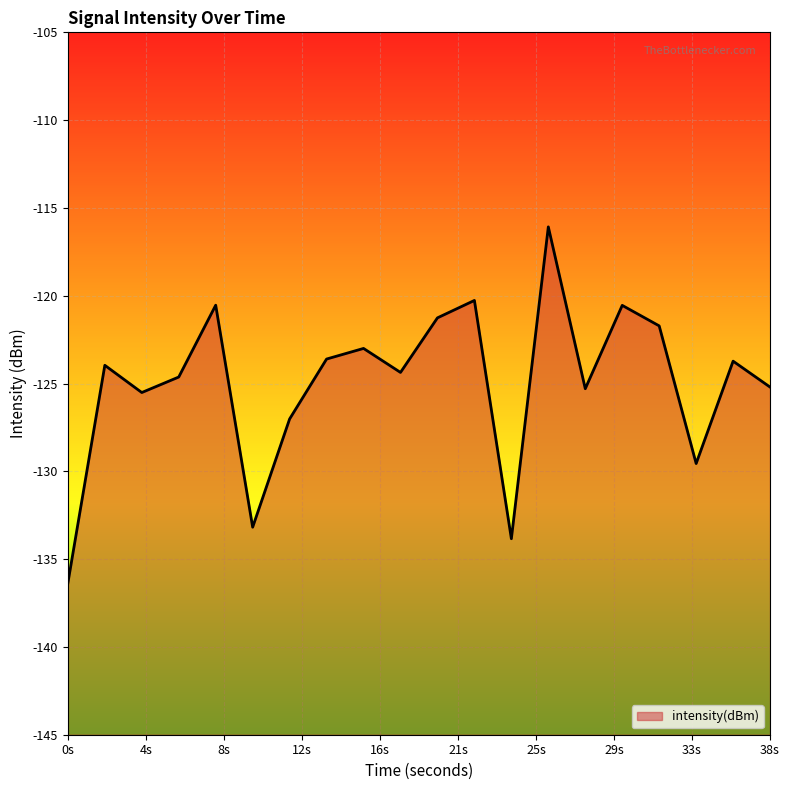

What is the difference between the maximum and minimum values?

20.3